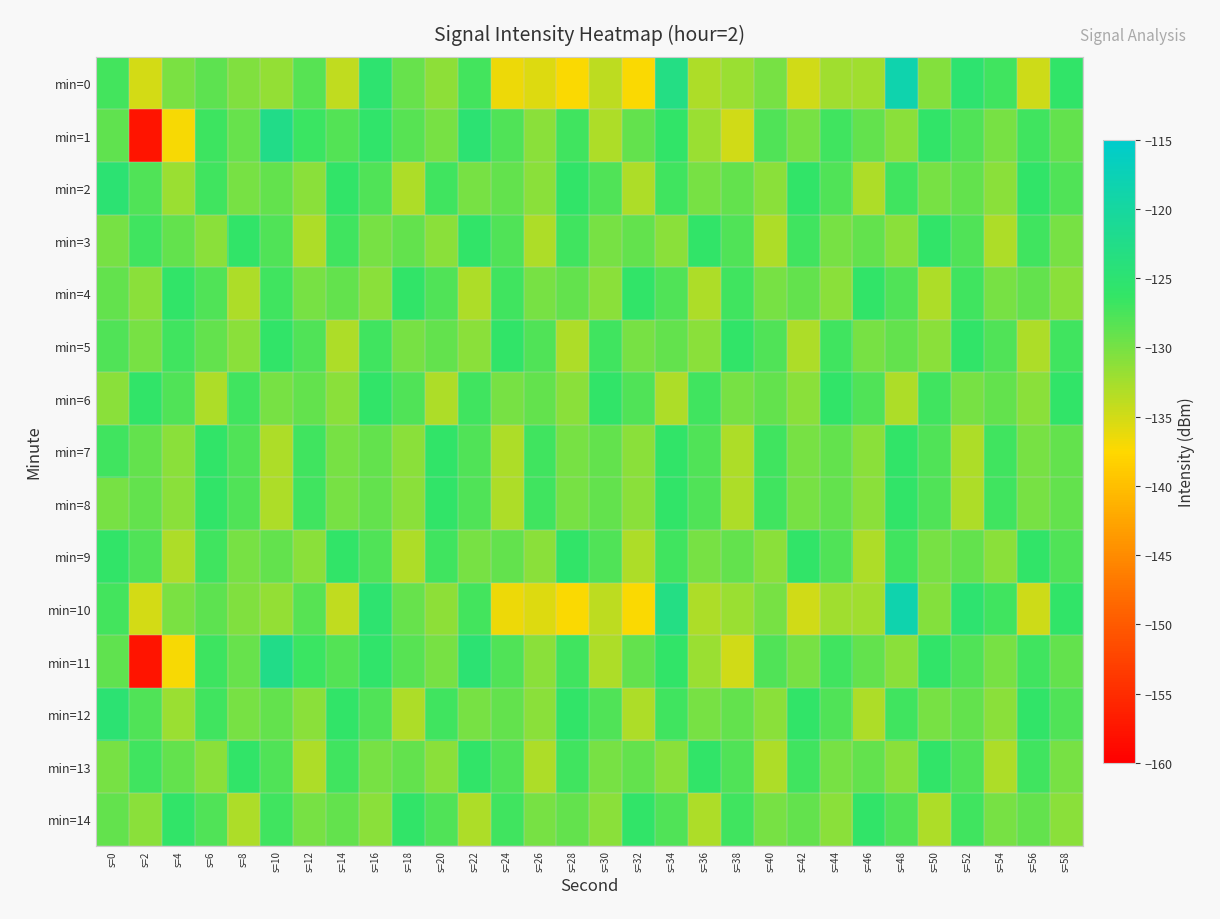

Between s=8 and s=48, which is larger?

s=48